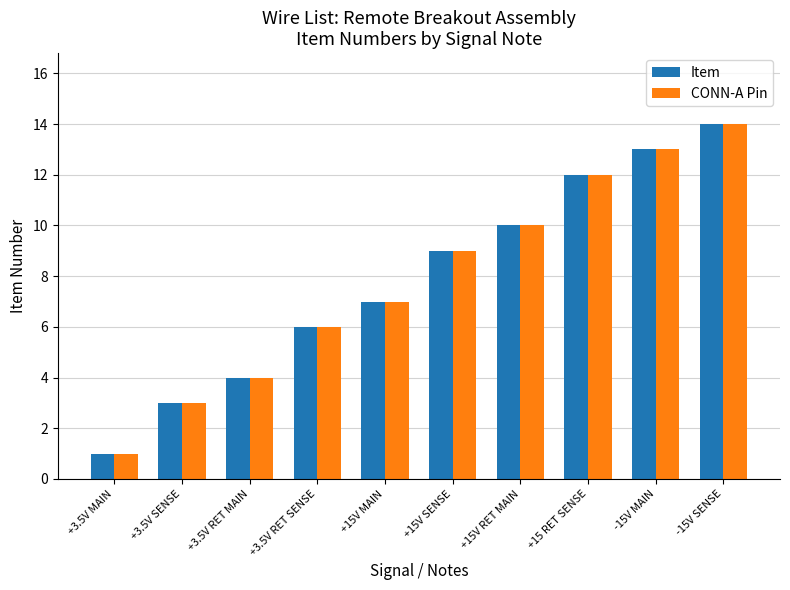

Are the bars grouped side by side (vs. stacked)?

Yes